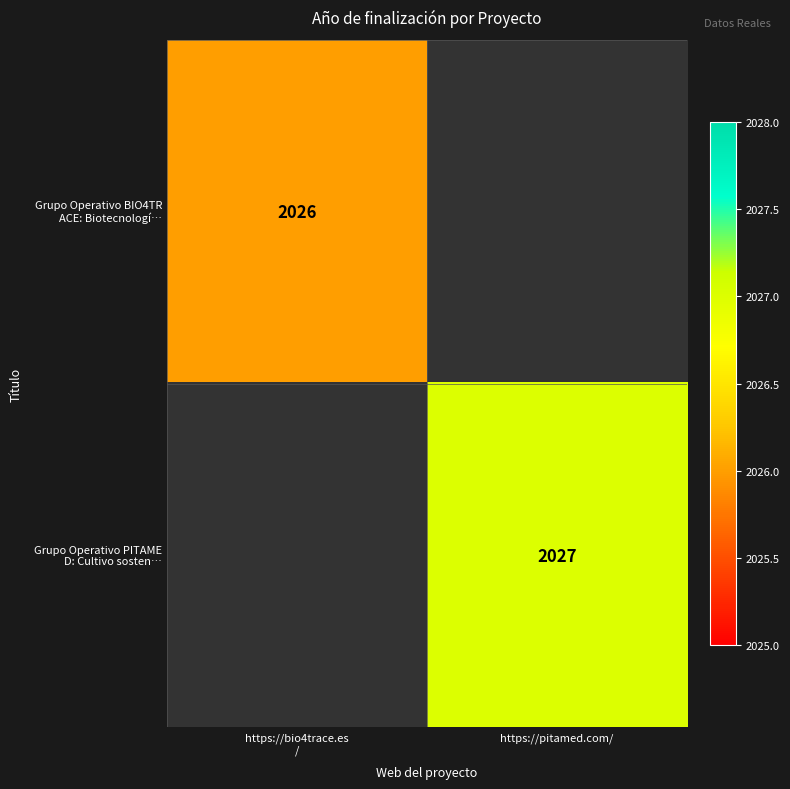

How many distinct data groups are displayed?

2